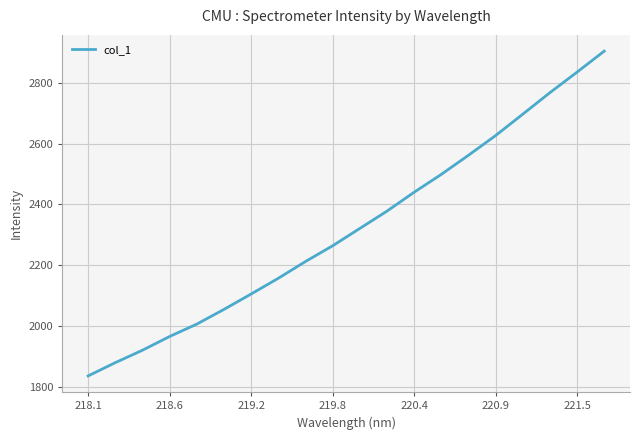

What is the difference between the maximum and minimum values?

1067.2